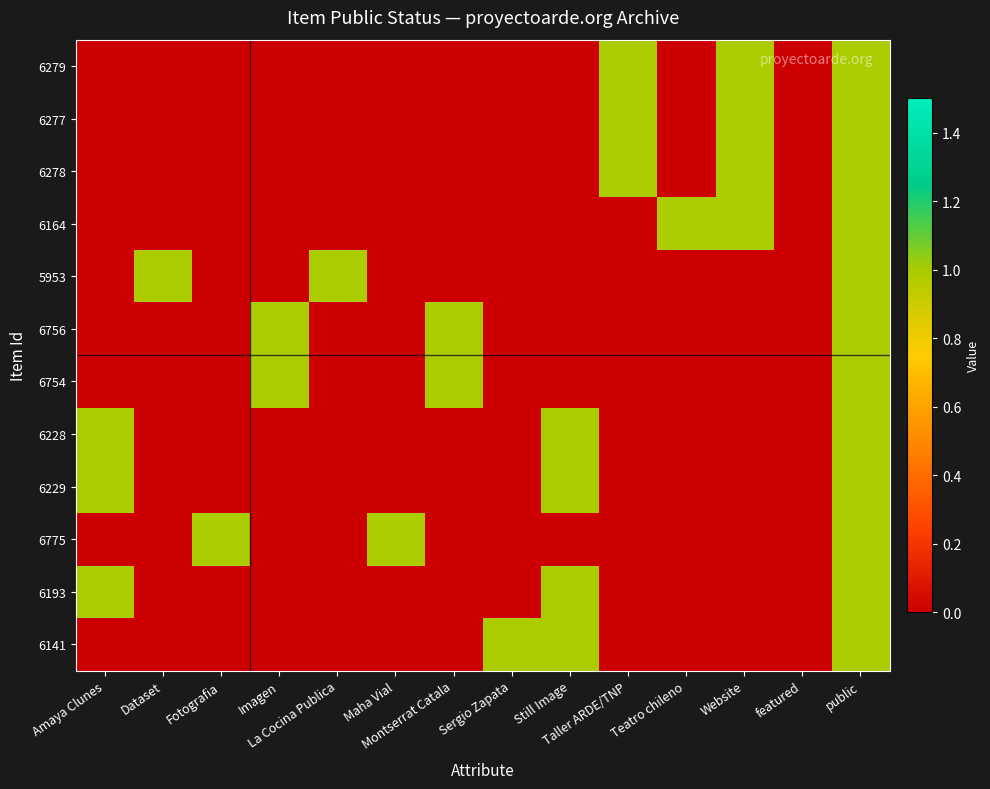

Which series has the largest range (max minus min)?

6279